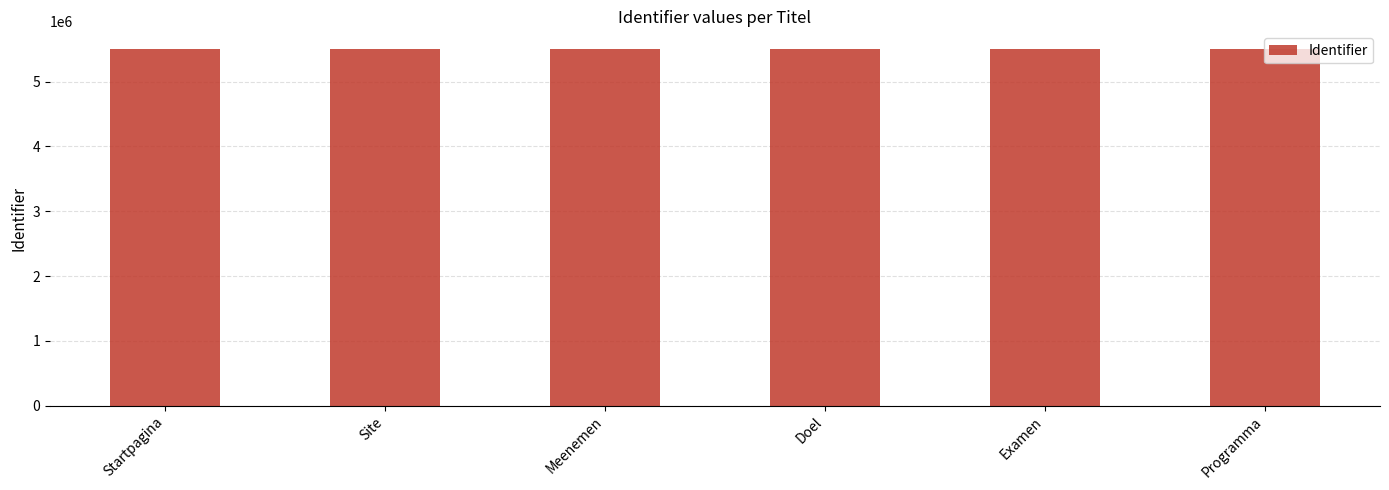

What is the label of the 3rd bar from the right?

Doel